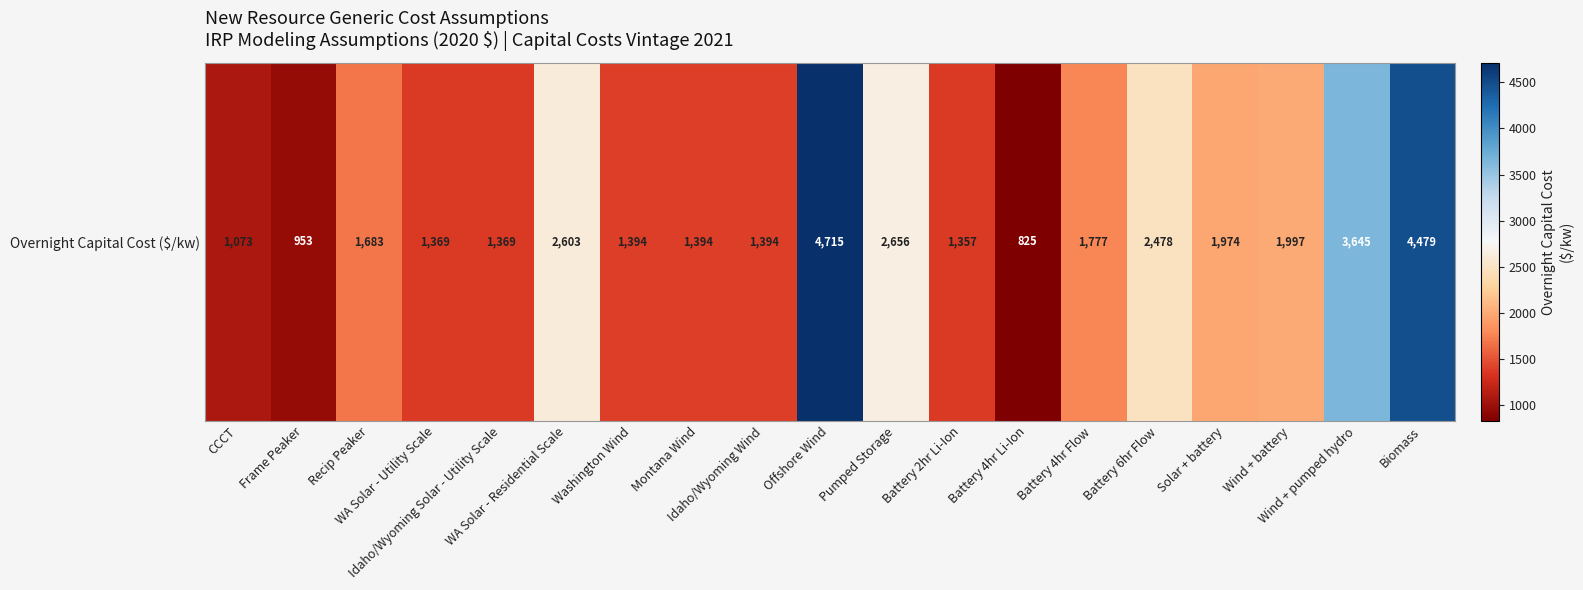

What is the greatest value displayed?

4715